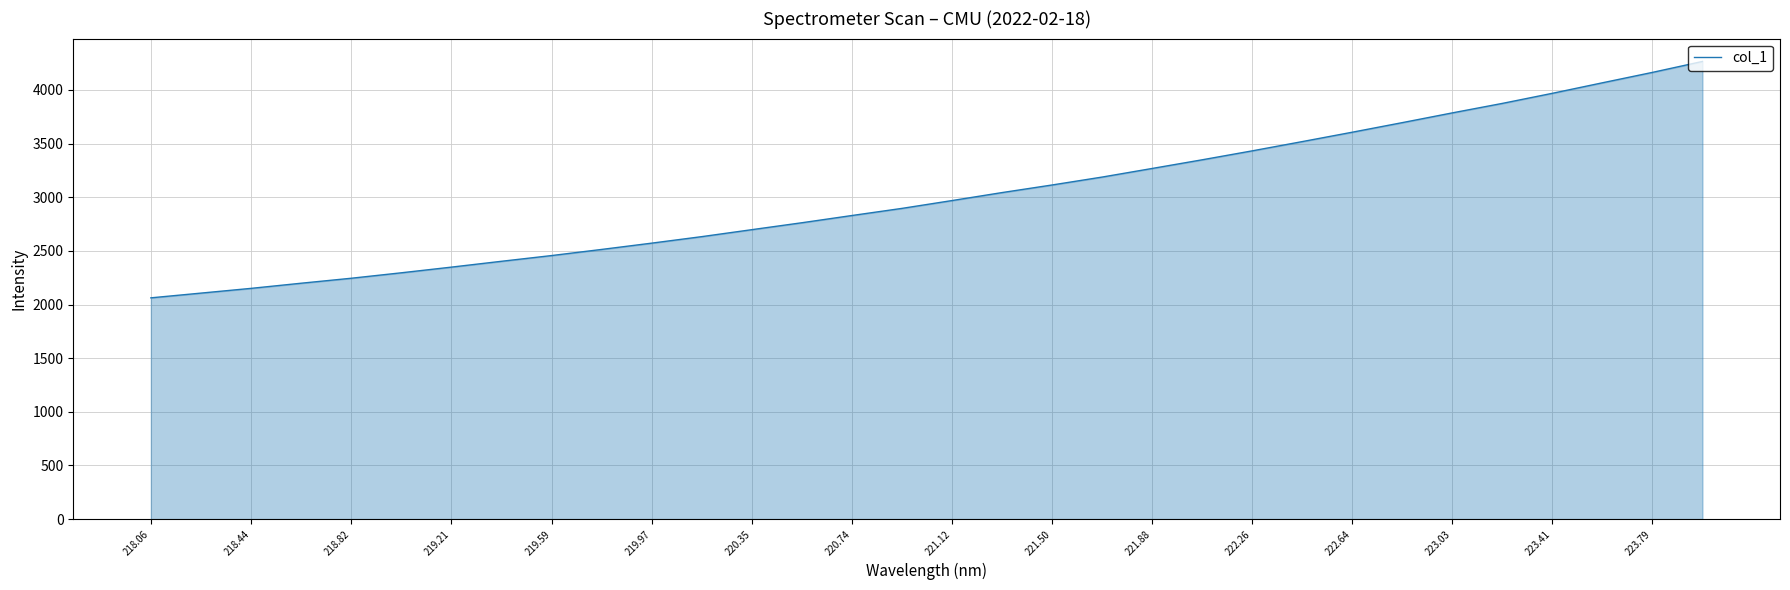

What is the greatest value displayed?

4265.9